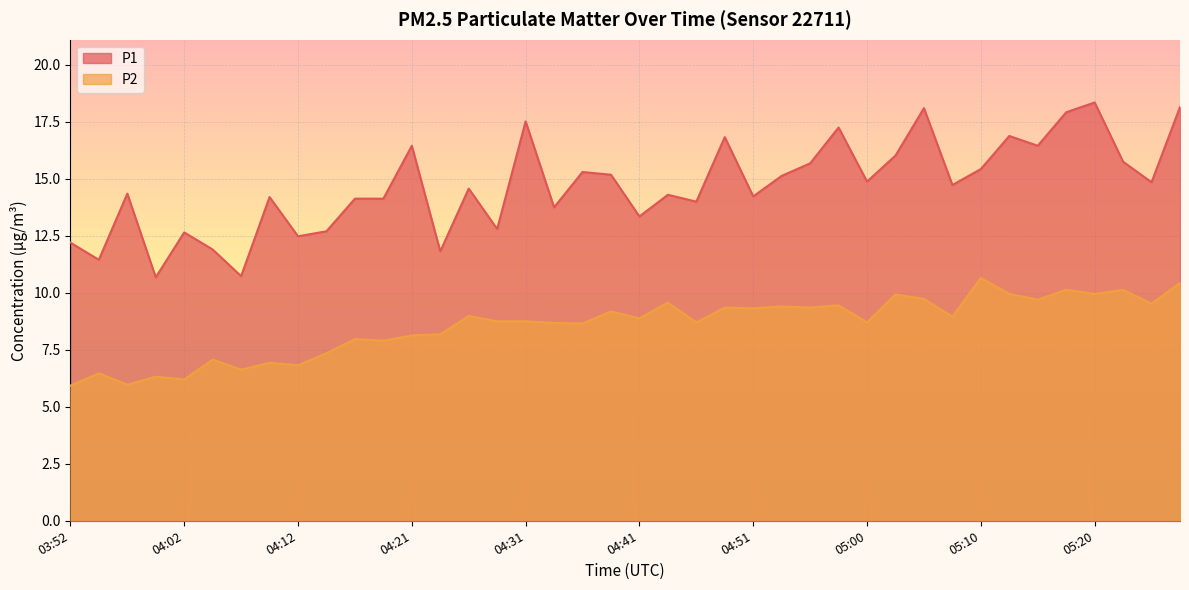

Which has a higher value, 04:31 or 04:17?

04:31